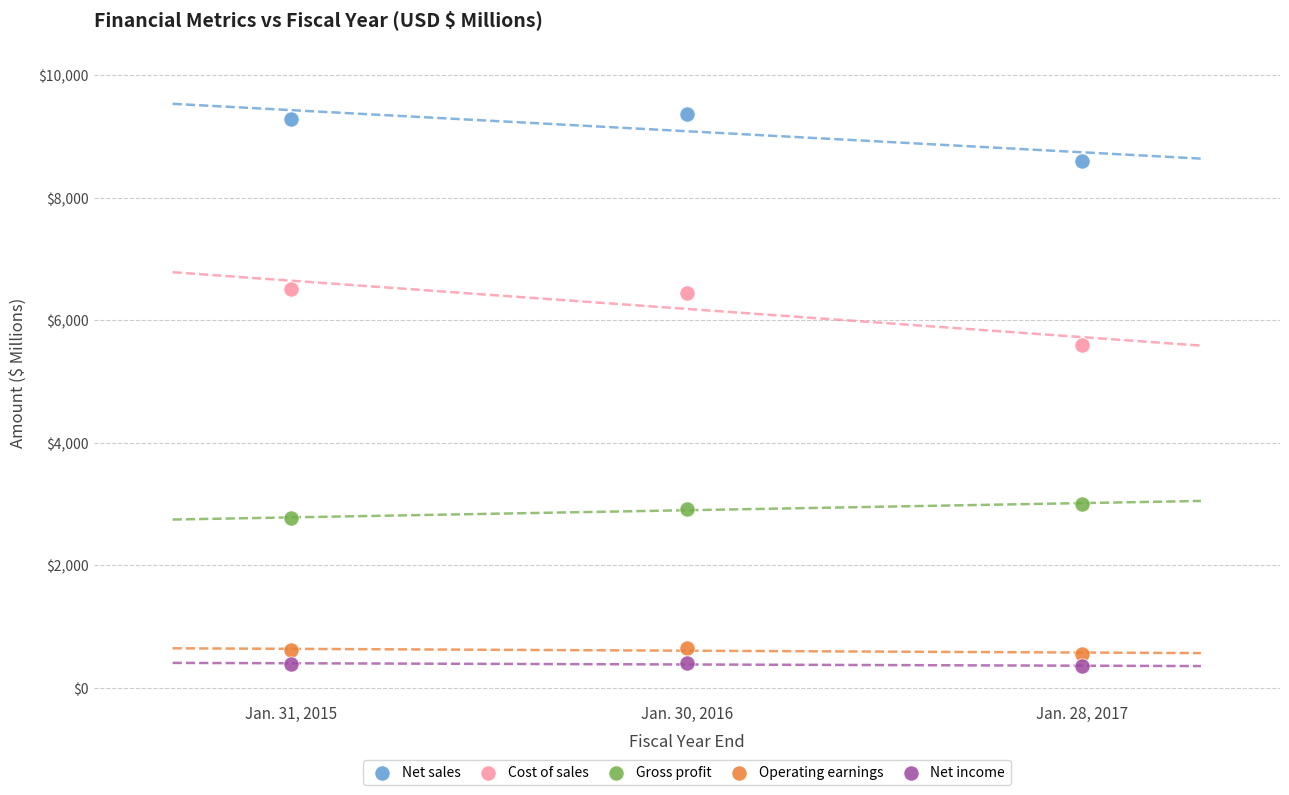

Which series reaches the maximum Y coordinate?

Net sales